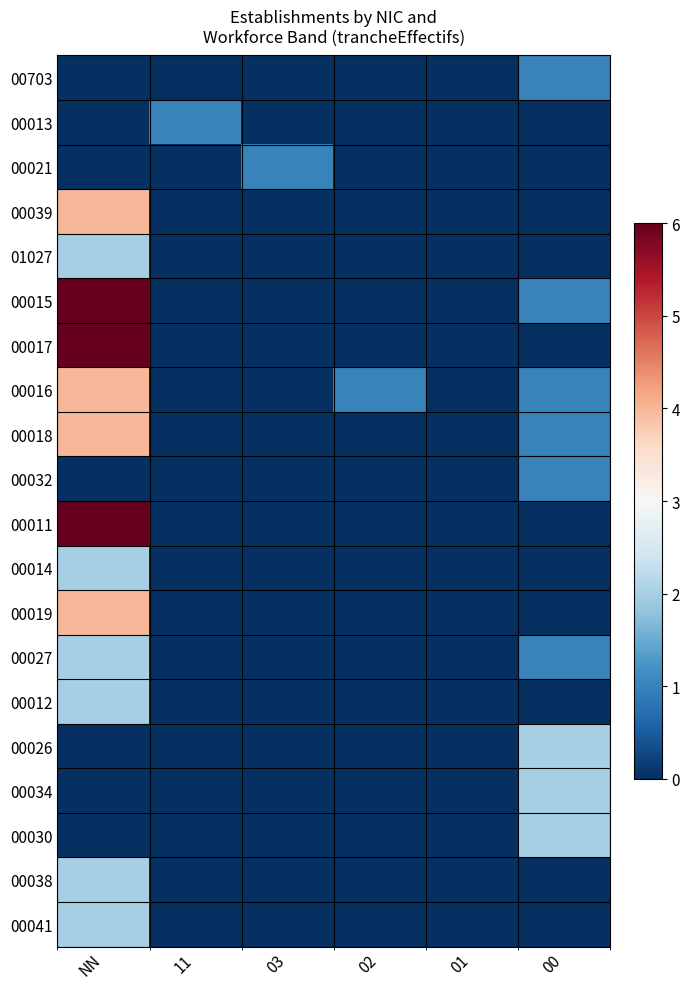

Which label corresponds to the smallest value in the chart?

NN